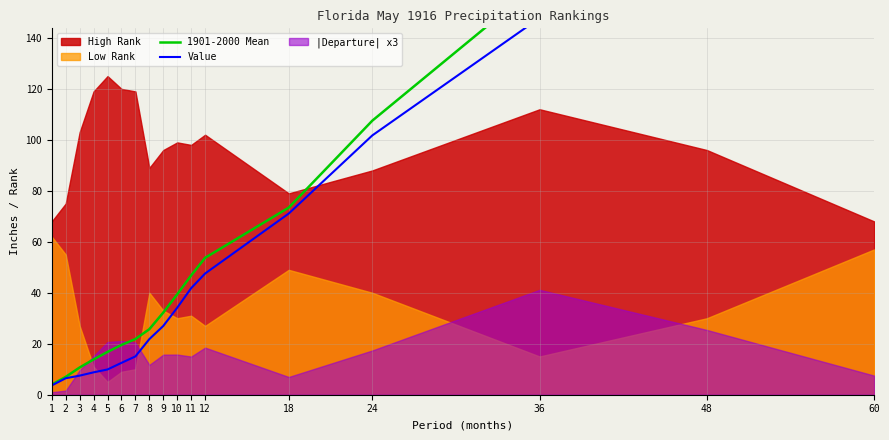

The value of 1901-2000 Mean at 3 is 4.8. True or false?

False